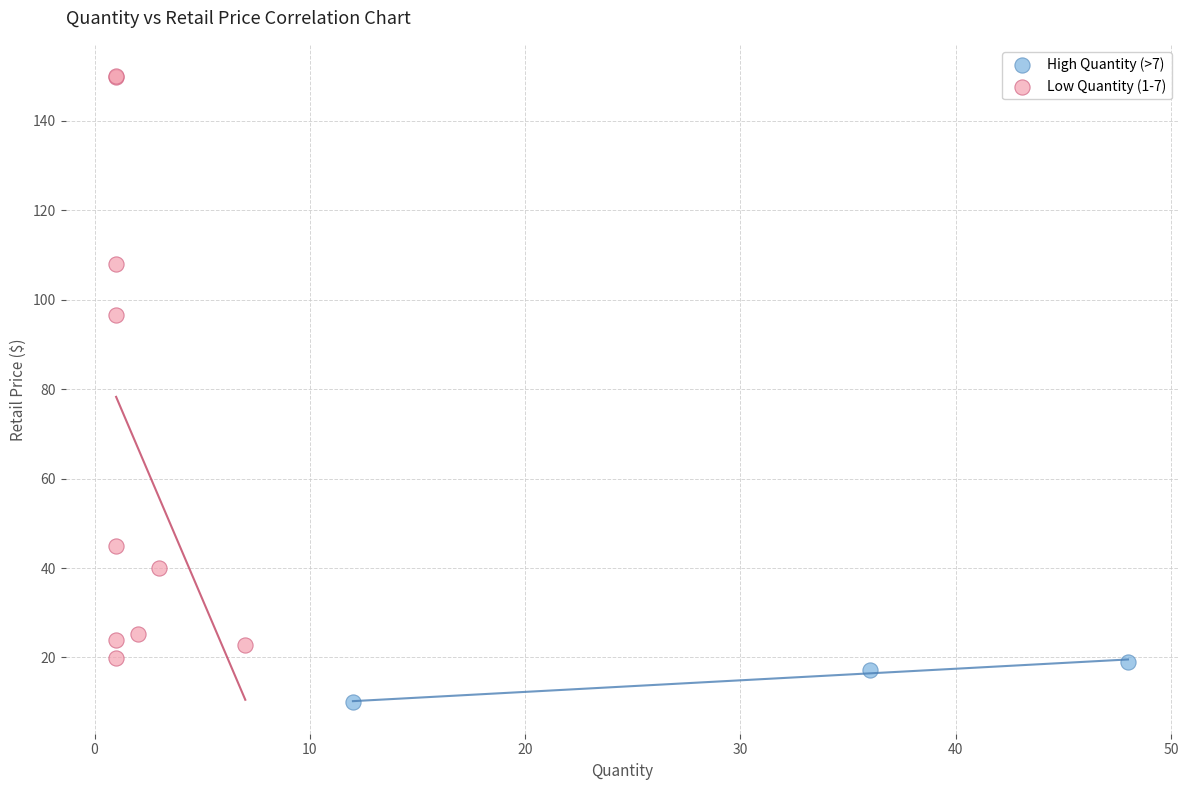

Which series contains the highest Y value?

Low Quantity (1-7)